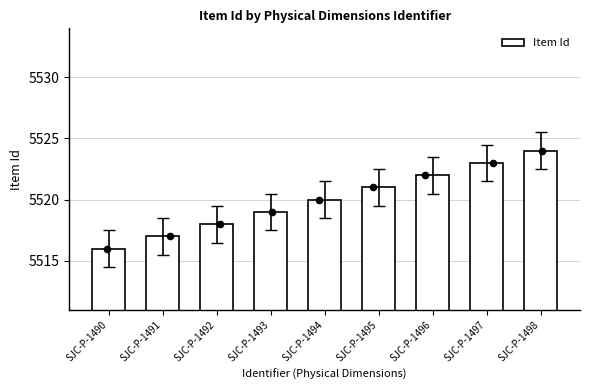

Which has a higher value, SJC-P-1498 or SJC-P-1494?

SJC-P-1498